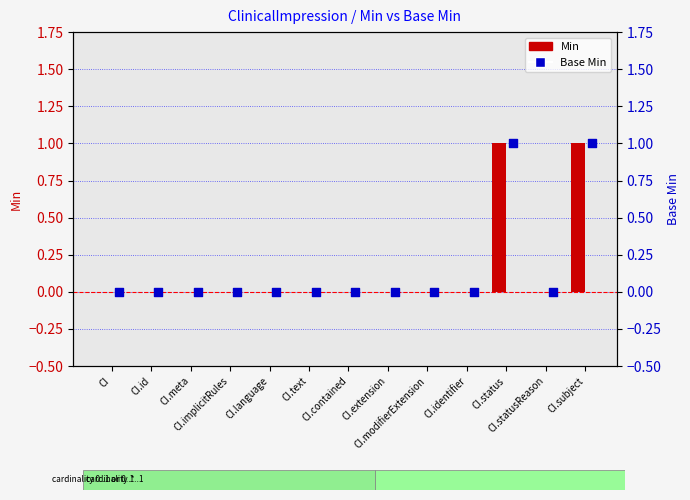

Is the value of Min at CI.implicitRules greater than the value of Base Min at CI.modifierExtension?

No